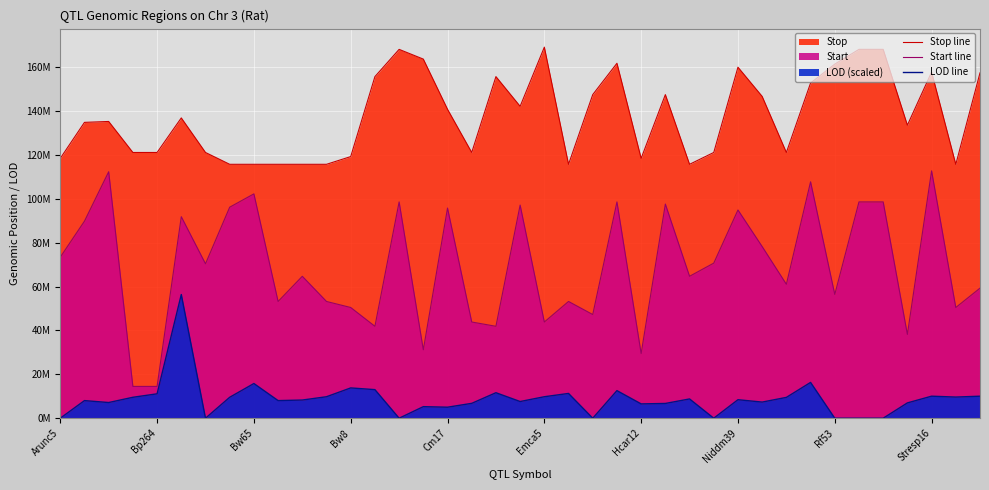

What is the difference between the Stop line values at Cm17 and Niddm39?

19163318.0